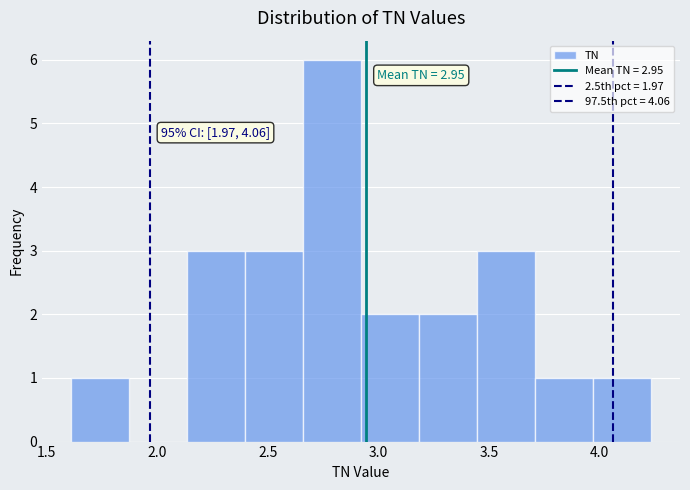

Over which range of the x-axis is the bar tallest?

2.65 to 2.90